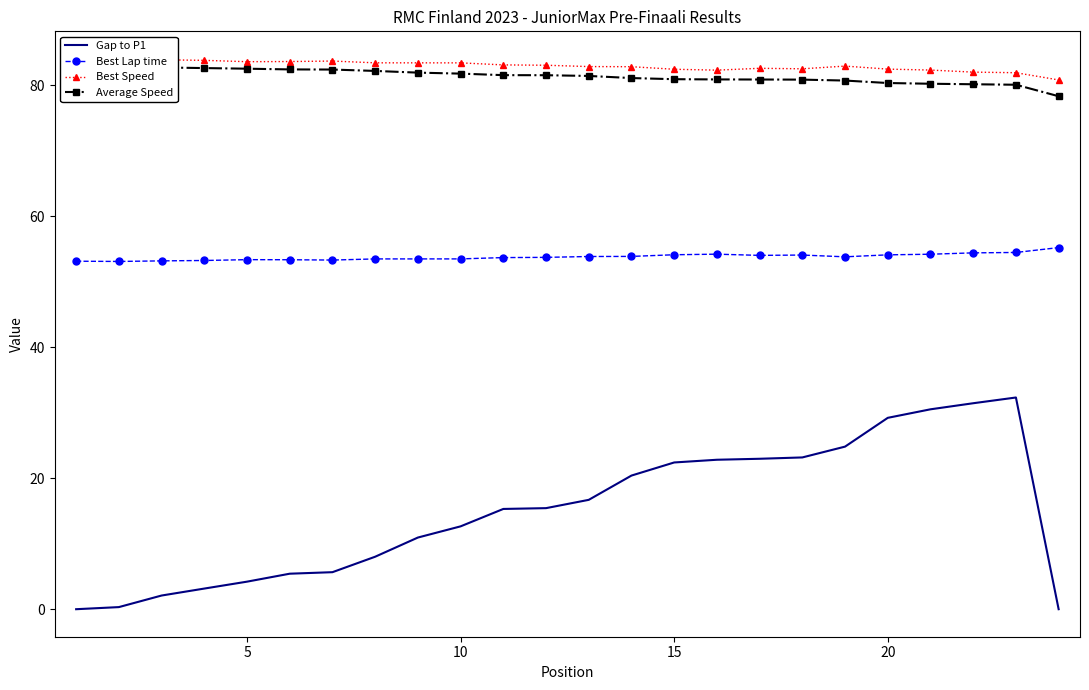

True or false: Gap to P1 and Best Lap time intersect in this chart.

False